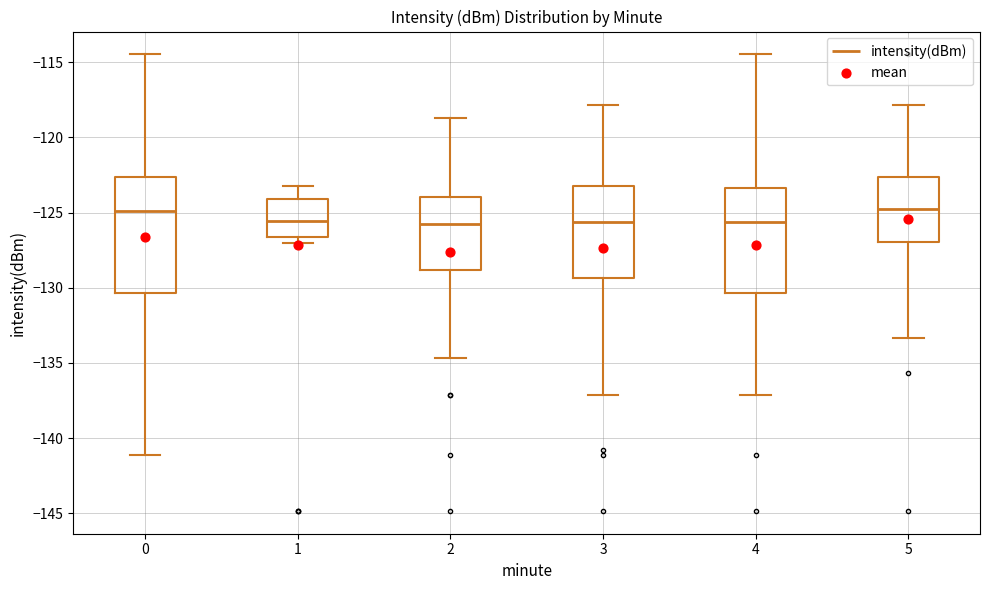

Where does the lower whisker of the box at x = 2 end on the y-axis? The values are not printed on the chart, so give them approximately, as read against the axis.

-134.5